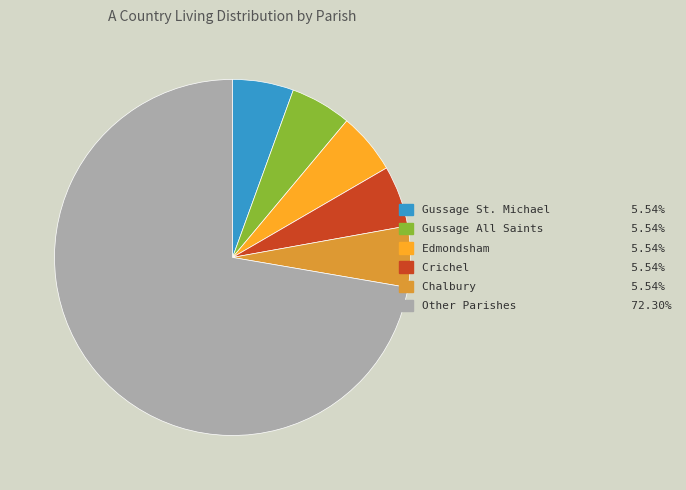

Does any single category account for the majority?

Yes